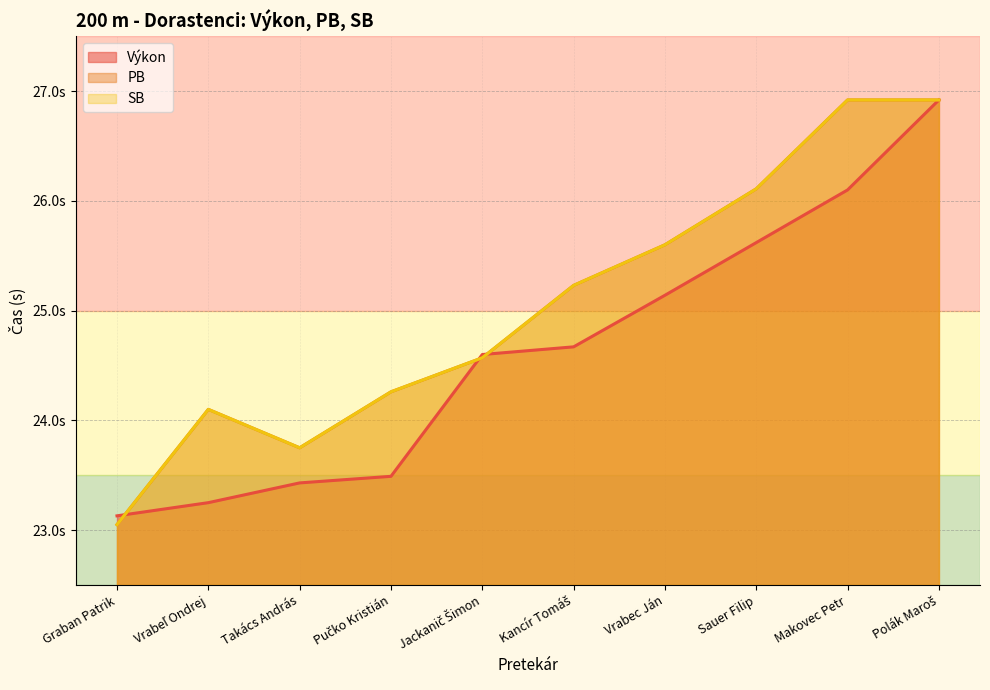

Reading left to right, what are all the values shown in this chart?

Výkon: 23.1	23.2	23.4	23.5	24.6	24.7	25.1	25.6	26.1	26.9
PB: 23.1	24.1	23.8	24.3	24.6	25.2	25.6	26.1	26.9	26.9
SB: 23.1	24.1	23.8	24.3	24.6	25.2	25.6	26.1	26.9	26.9